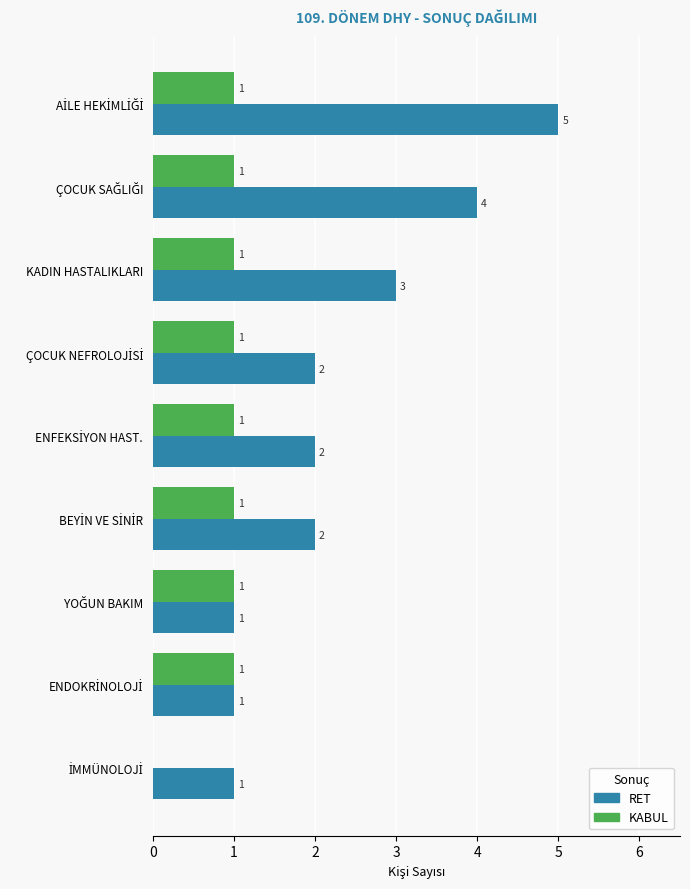

Is it true that RET equals 3 at KADIN HASTALIKLARI?

True